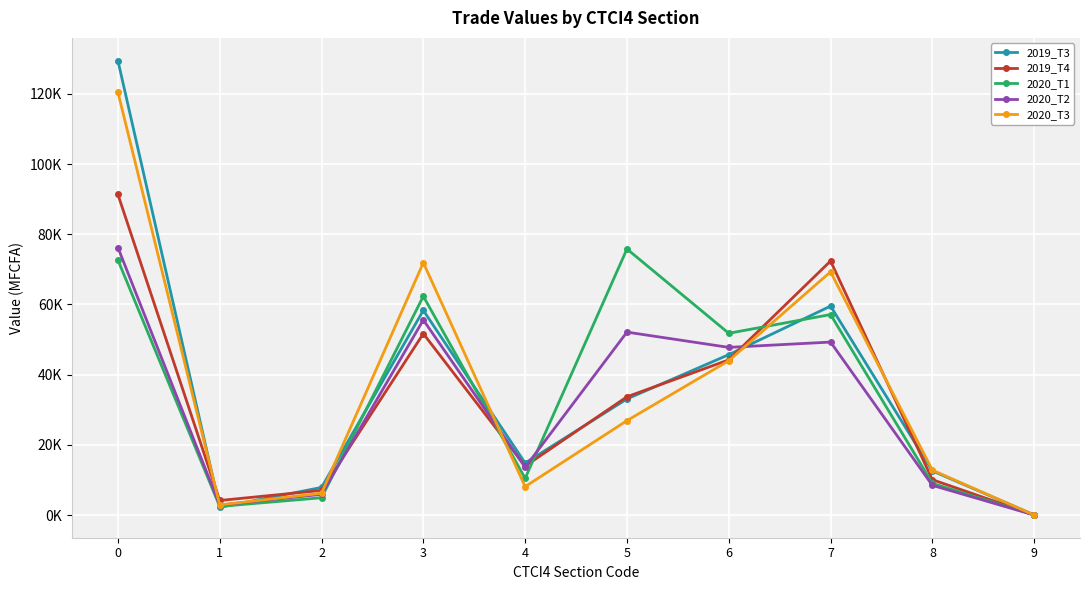

Is the value of 2019_T4 at 4 greater than the value of 2020_T3 at 5?

No